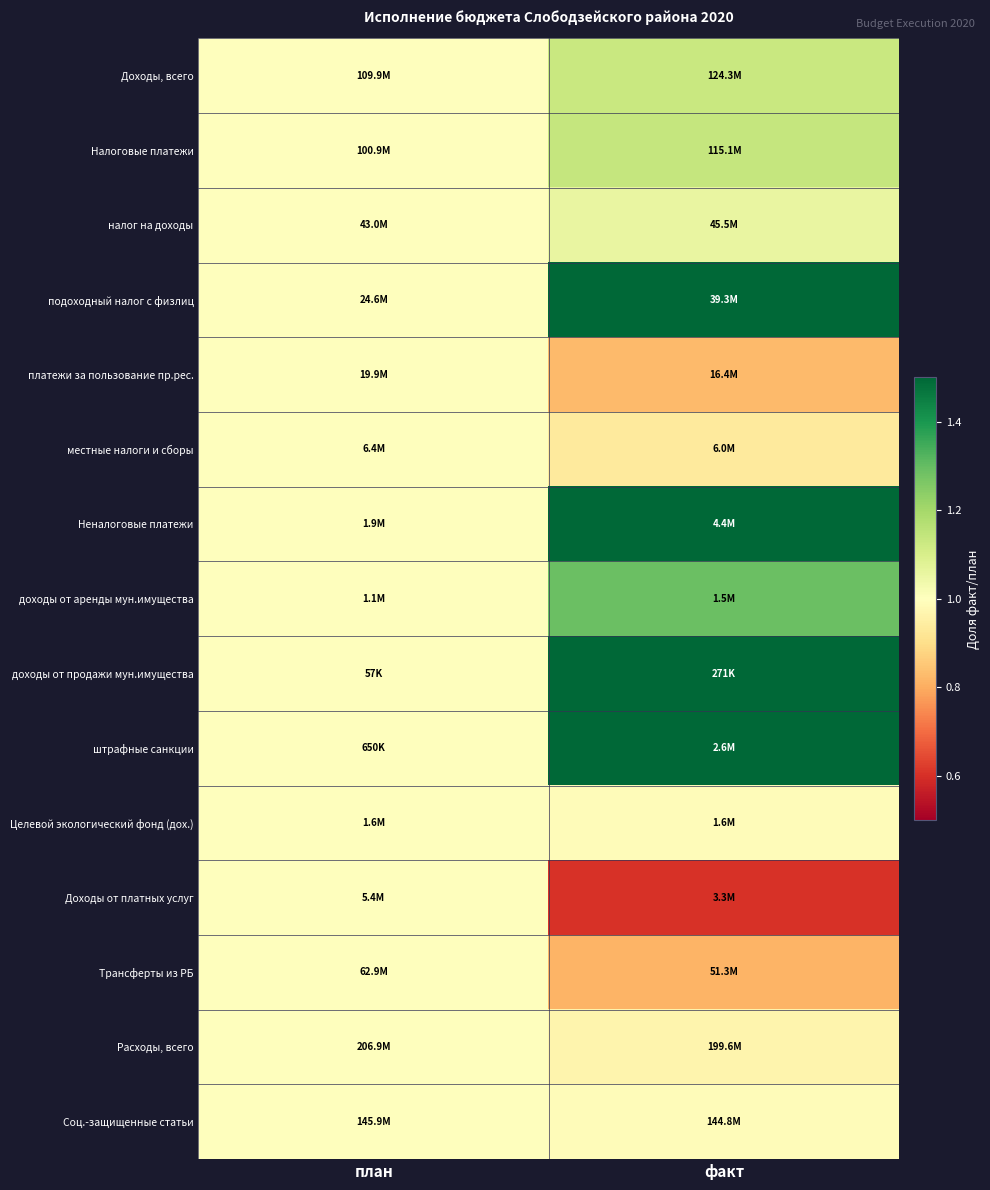

What is the total value across all series at план?

15.0